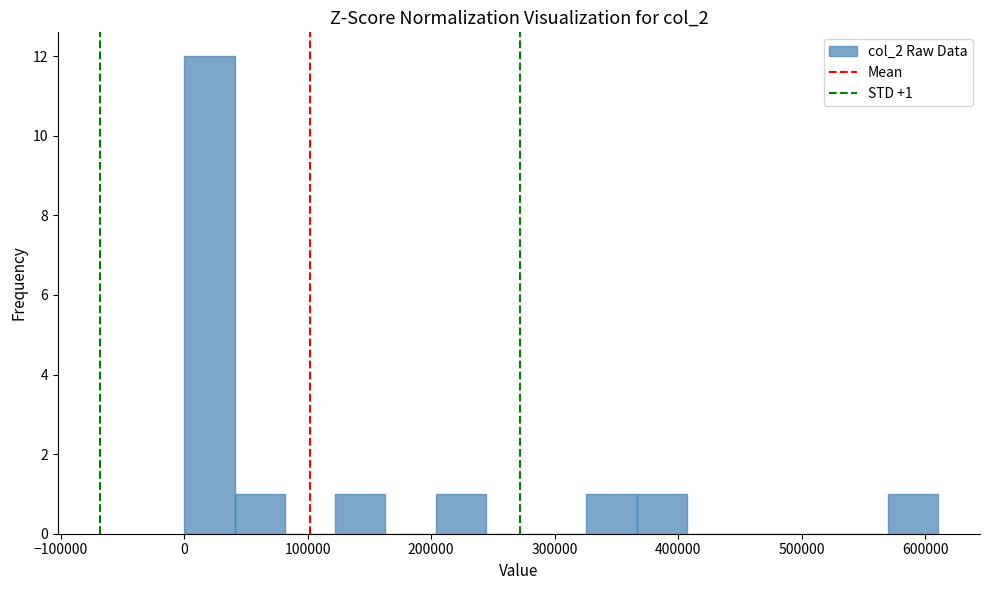

Over which range of the x-axis is the bar tallest?

0 to 40000